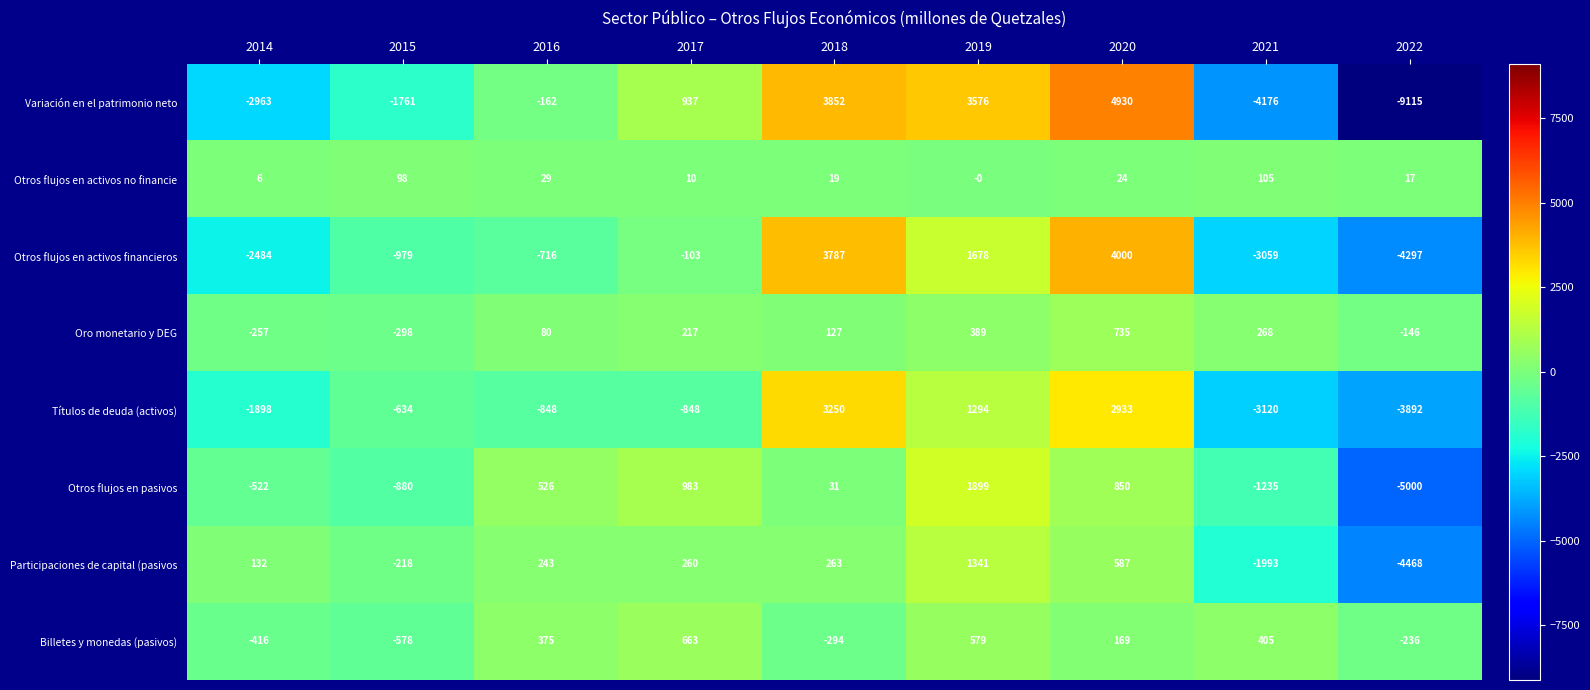

At which category is the sum across all series the highest?

2020